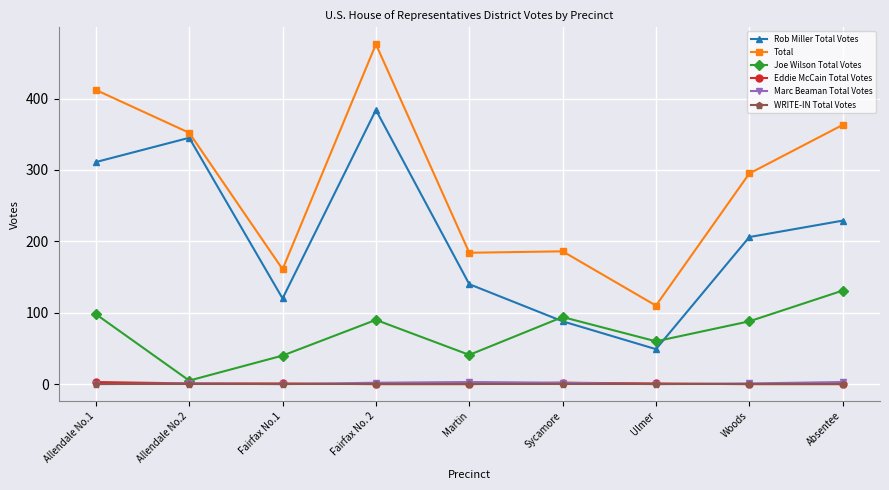

True or false: Marc Beaman Total Votes and Rob Miller Total Votes intersect in this chart.

False